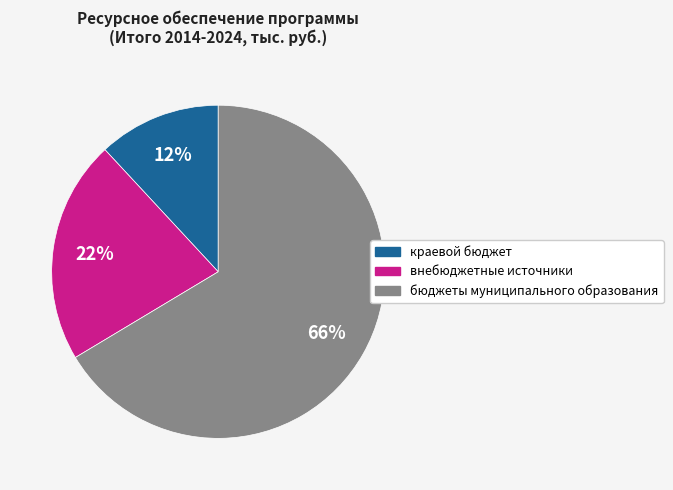

Rank the categories by value from highest to lowest.

бюджеты муниципального образования, внебюджетные источники, краевой бюджет